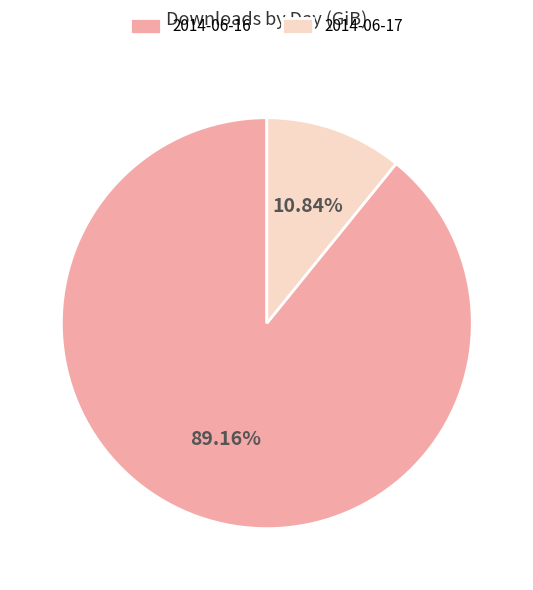

Is it true that 2014-06-16 is 97% of the pie?

False